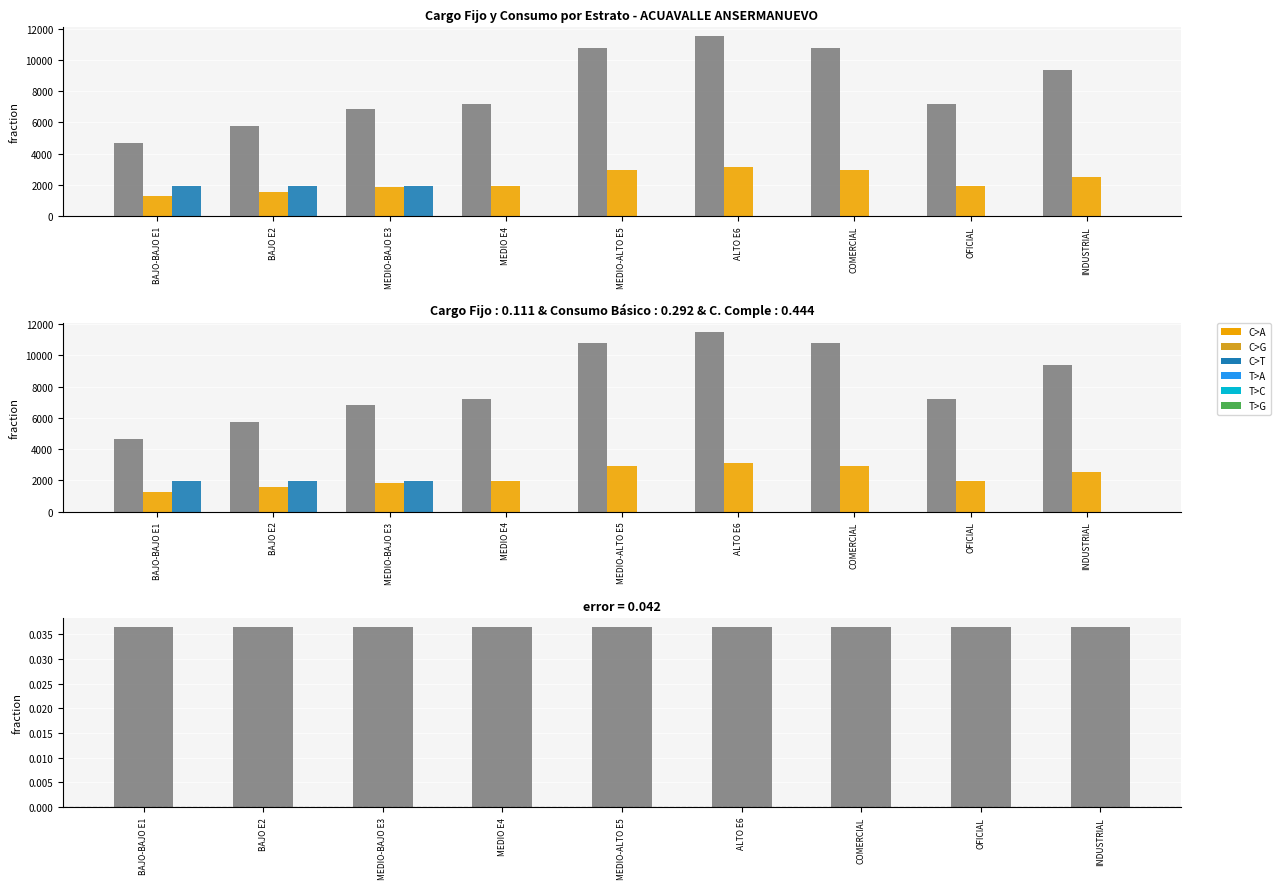

Reading left to right, what are all the values shown in this chart?

Cargo Fijo $/mes: 4675.6	5754.6	6833.6	7193.3	10789.9	11509.2	10789.9	7193.3	9351.3
Consumo $/M3: 1272.1	1565.7	1859.2	1957.1	2935.6	3131.3	2935.6	1957.1	2544.2
C. Comple - Suntuario $/M3: 1957.1	1957.1	1957.1	0.0	0.0	0.0	0.0	0.0	0.0
error: 0.0	0.0	0.0	0.0	0.0	0.0	0.0	0.0	0.0